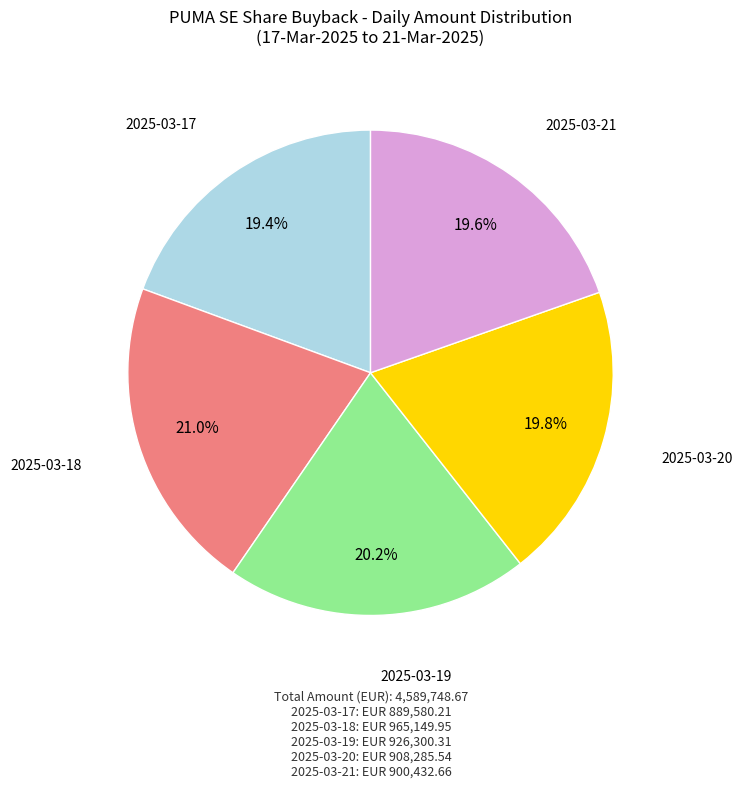

Combined, do 2025-03-19 and 2025-03-18 account for over 50%?

No